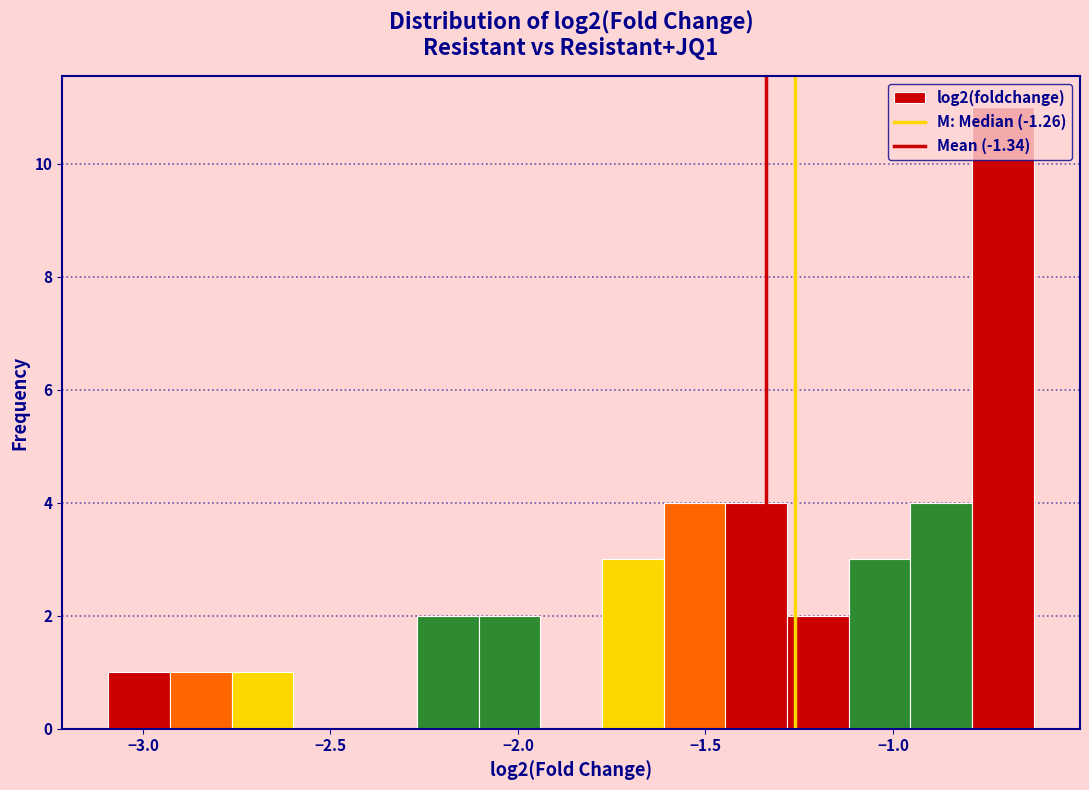

Read against the x-axis, roughly where is the centre of the tallest bar?

-0.70